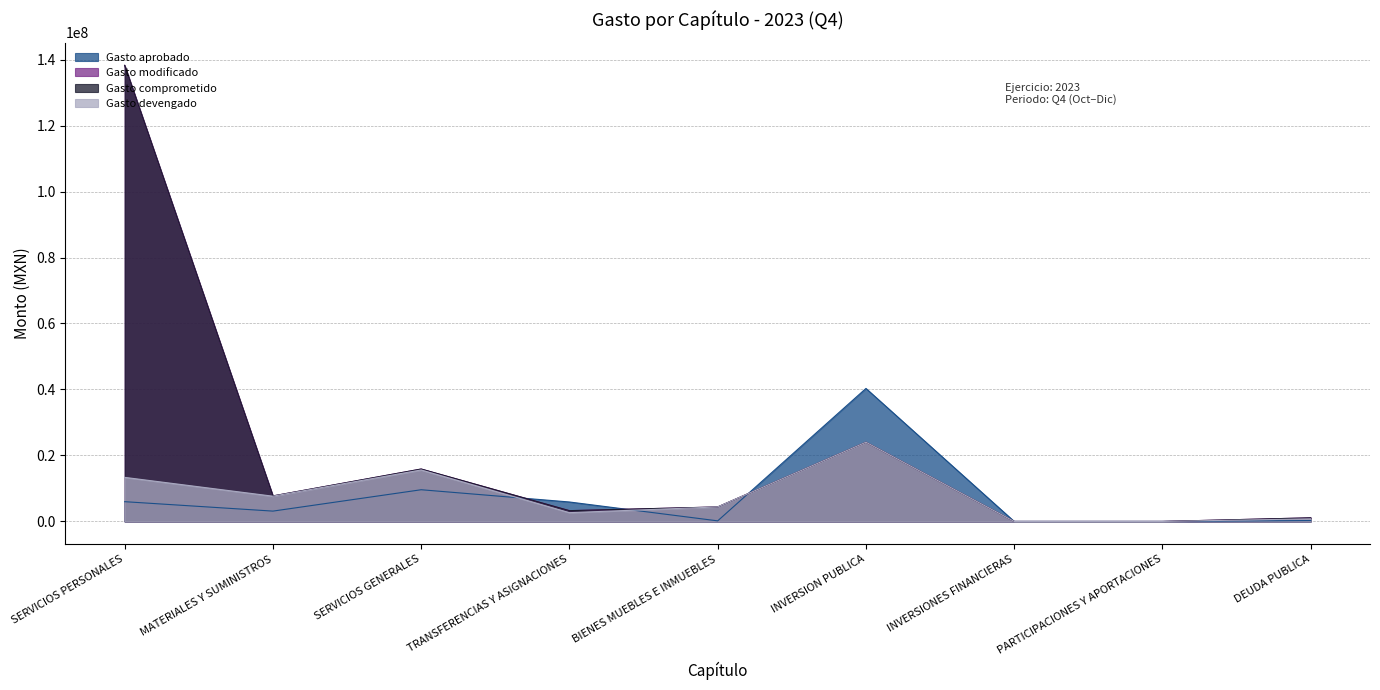

What is the sum of the Gasto modificado values at MATERIALES Y SUMINISTROS and SERVICIOS PERSONALES?

145968316.4